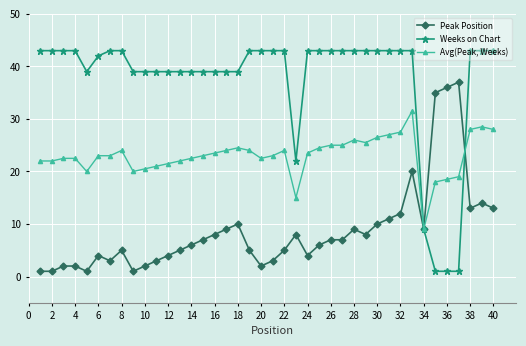

What is the sum of all Peak Position values?

348.0